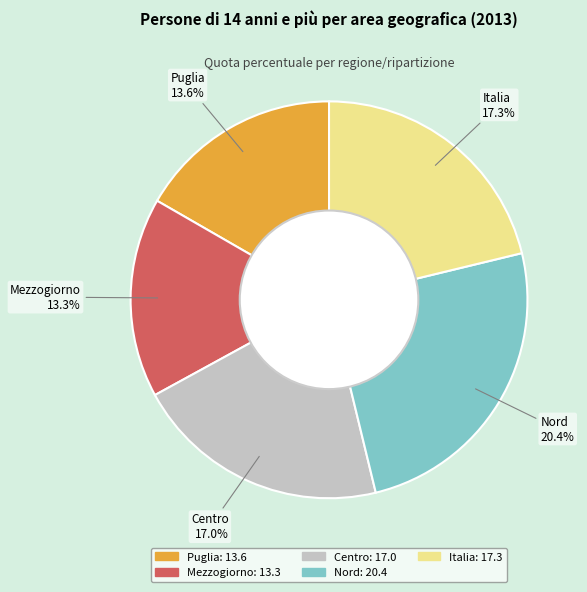

How many slices are in this pie chart?

5